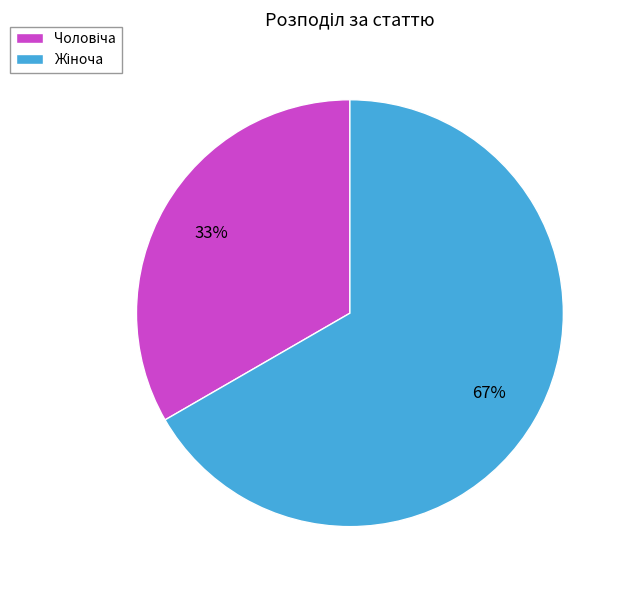

Is there any slice that represents more than half of the pie?

Yes